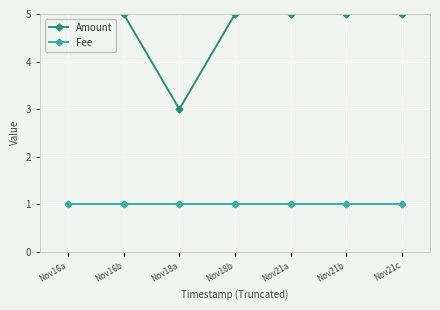

Rank the series by their average value, from lowest to highest.

Fee, Amount